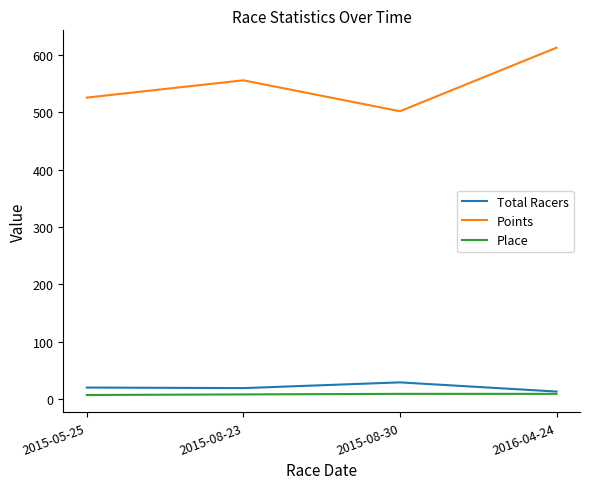

How many lines are shown in the chart?

3